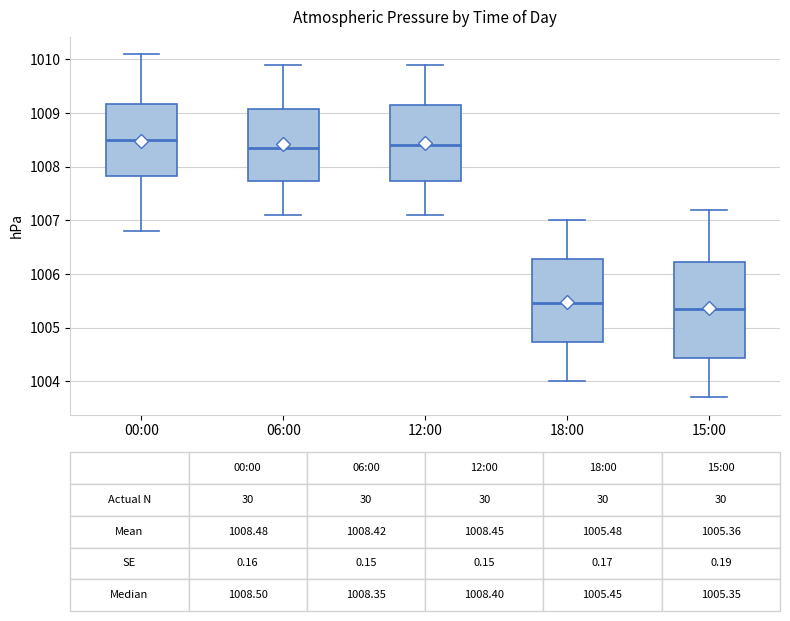

Which box is the tallest, from its lower edge to its upper edge?

15:00